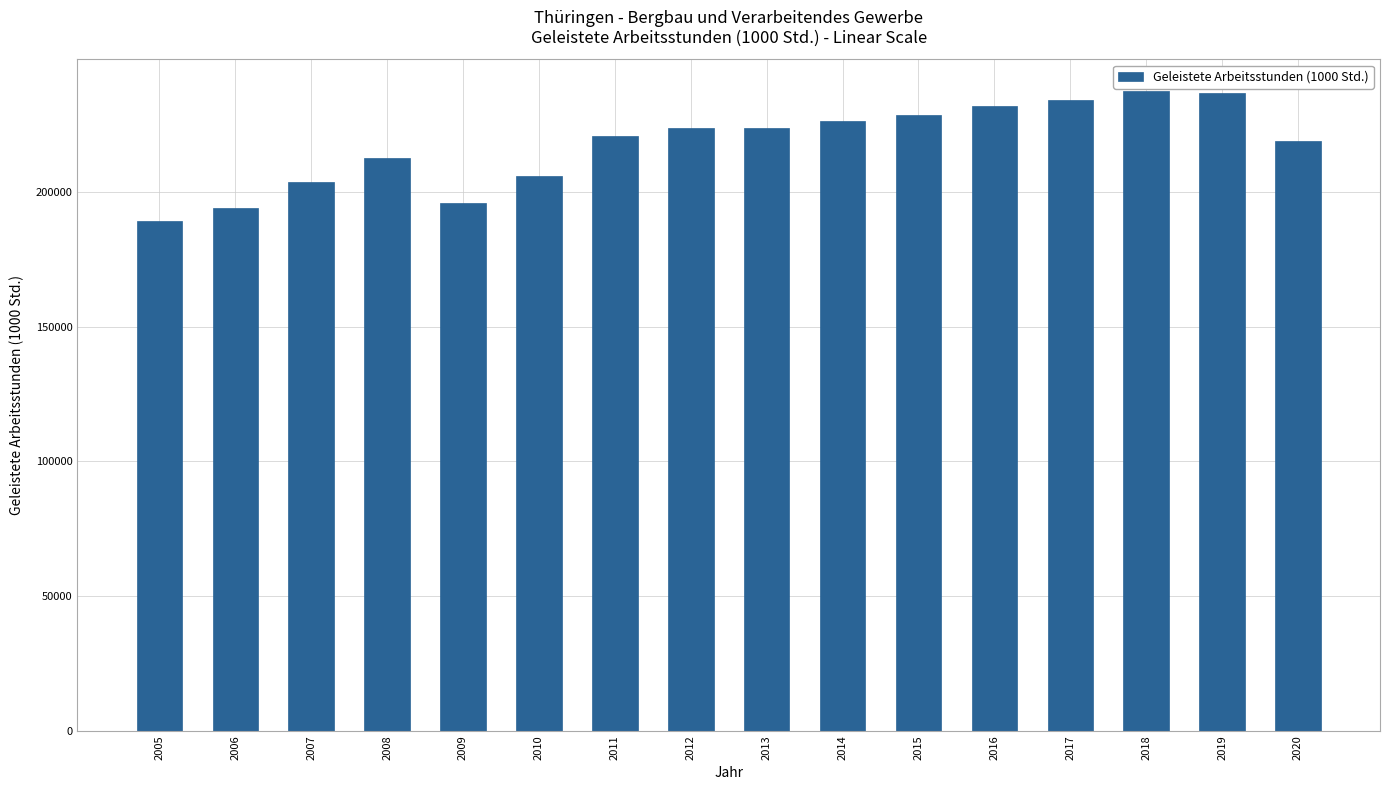

Is it true that the value at 2009 is 324684.1?

False